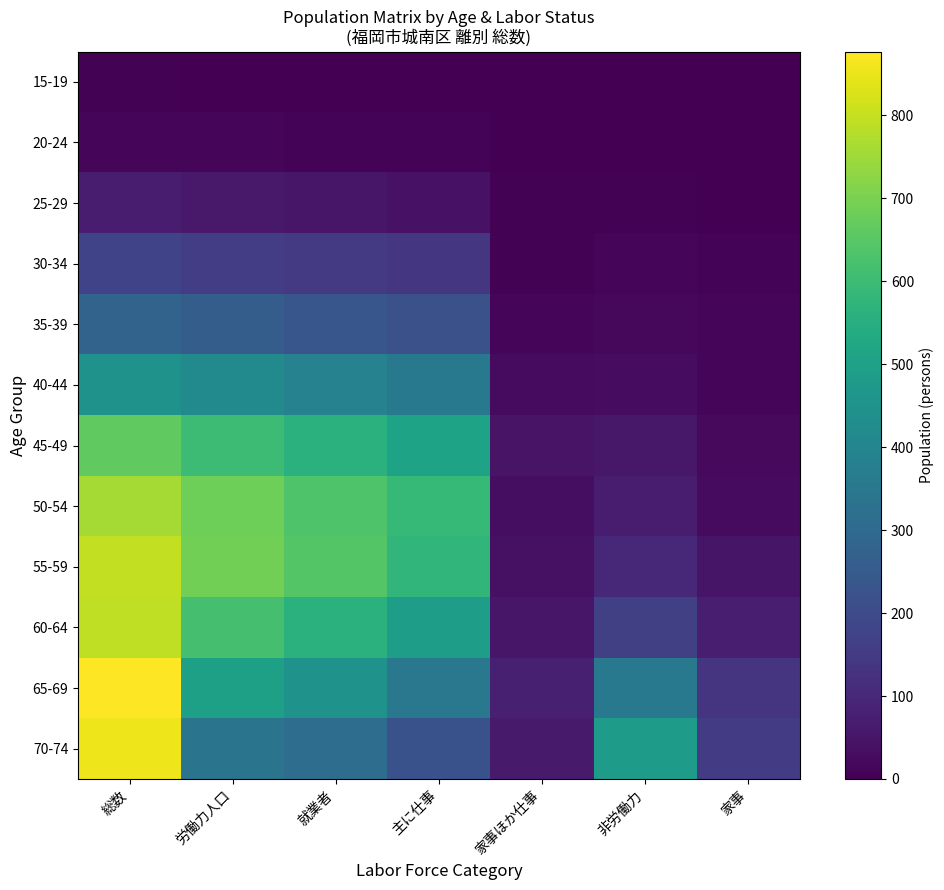

Reading right to left, what are all the values shown in this chart?

15-19: 家事=0	非労働力=3	家事ほか仕事=0	主に仕事=0	就業者=0	労働力人口=1	総数=4
20-24: 家事=0	非労働力=2	家事ほか仕事=0	主に仕事=7	就業者=7	労働力人口=11	総数=13
25-29: 家事=3	非労働力=6	家事ほか仕事=5	主に仕事=44	就業者=53	労働力人口=59	総数=66
30-34: 家事=9	非労働力=16	家事ほか仕事=6	主に仕事=138	就業者=148	労働力人口=160	総数=176
35-39: 家事=13	非労働力=19	家事ほか仕事=15	主に仕事=216	就業者=234	労働力人口=258	総数=278
40-44: 家事=14	非労働力=28	家事ほか仕事=25	主に仕事=355	就業者=390	労働力人口=419	総数=448
45-49: 家事=22	非労働力=57	家事ほか仕事=46	主に仕事=509	就業者=560	労働力人口=602	総数=662
50-54: 家事=26	非労働力=69	家事ほか仕事=33	主に仕事=589	就業者=636	労働力人口=684	総数=759
55-59: 家事=50	非労働力=100	家事ほか仕事=40	主に仕事=578	就業者=642	労働力人口=692	総数=798
60-64: 家事=75	非労働力=167	家事ほか仕事=52	主に仕事=489	就業者=561	労働力人口=617	総数=792
65-69: 家事=132	非労働力=354	家事ほか仕事=76	主に仕事=351	就業者=452	労働力人口=500	総数=877
70-74: 家事=155	非労働力=482	家事ほか仕事=63	主に仕事=222	就業者=315	労働力人口=339	総数=855